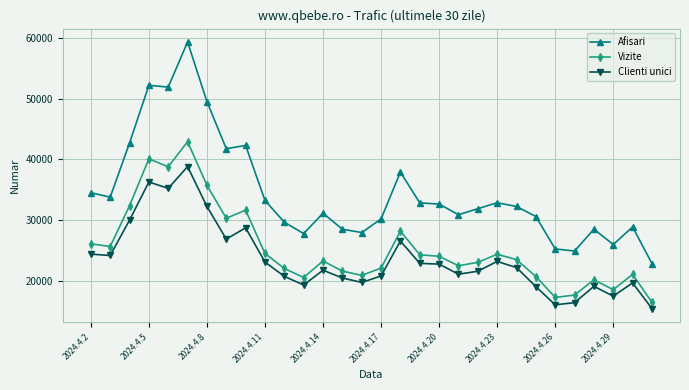

What is the lowest value of the Vizite series?

16526